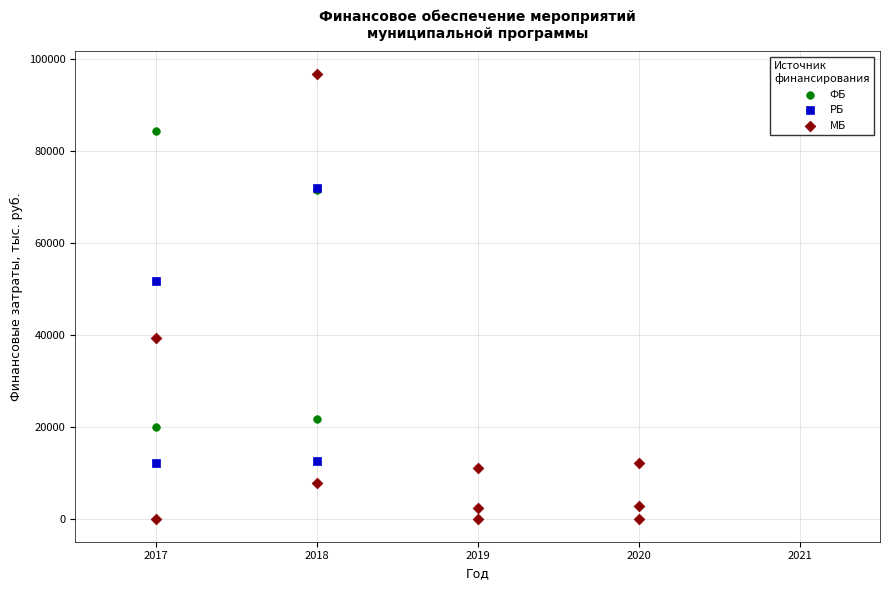

Which series has the widest spread of Y values?

МБ